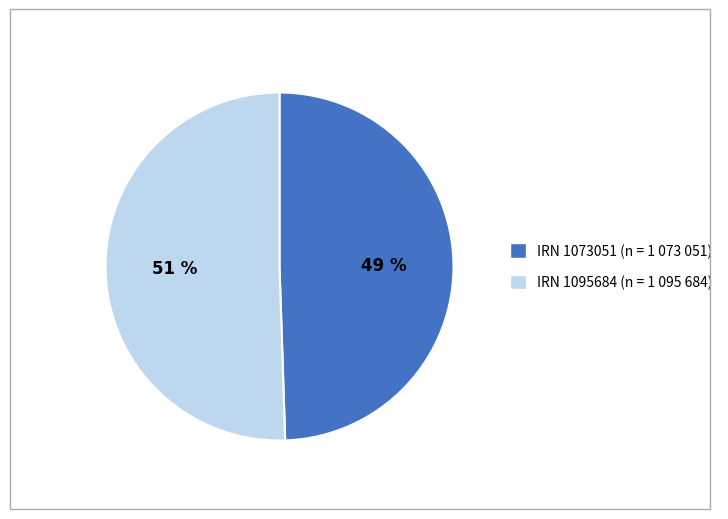

Is there any slice that represents more than half of the pie?

Yes